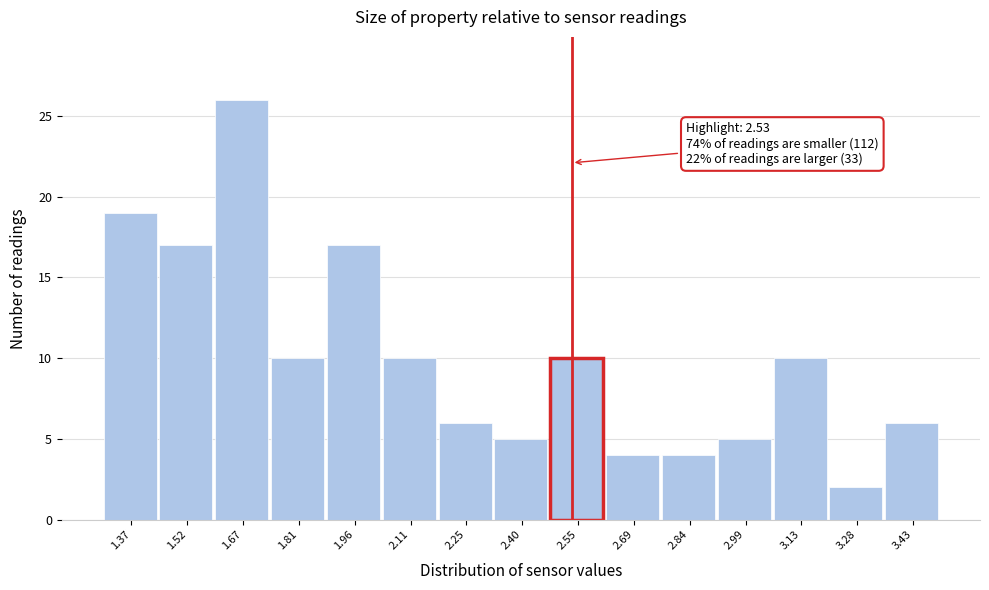

Which range on the x-axis has the tallest bar?

1.60 to 1.74